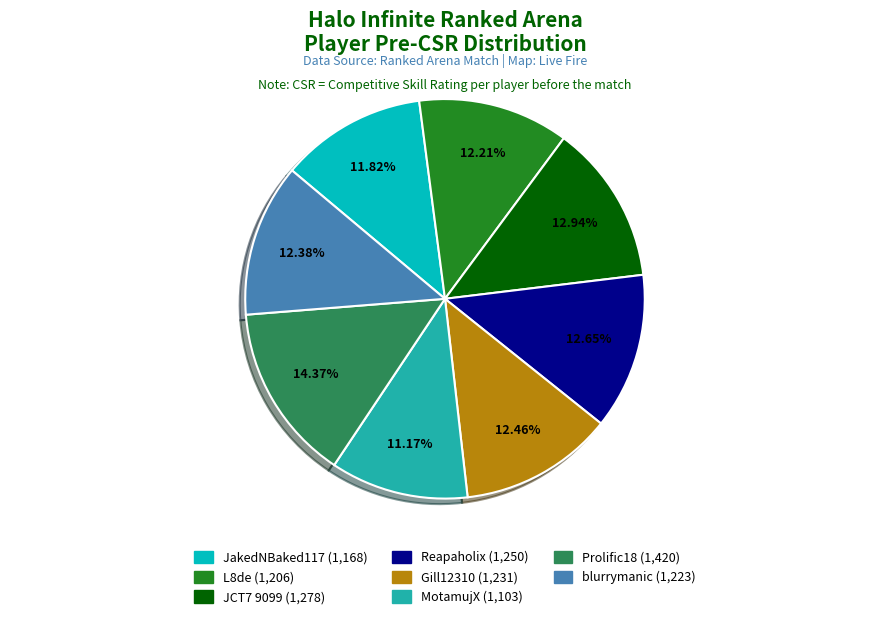

The blurrymanic slice represents 12% of the pie. True or false?

True